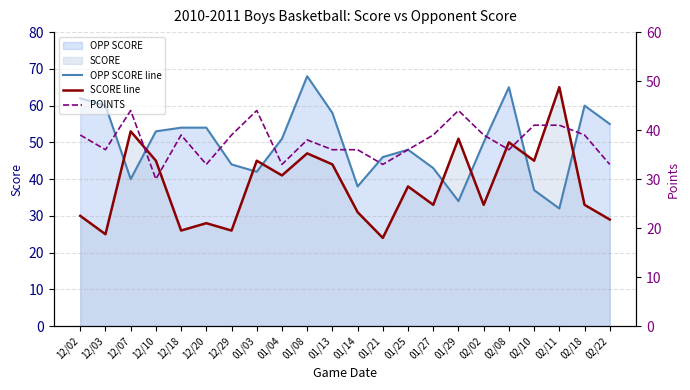

What is the difference between the OPP SCORE line values at 01/13 and 01/21?

12